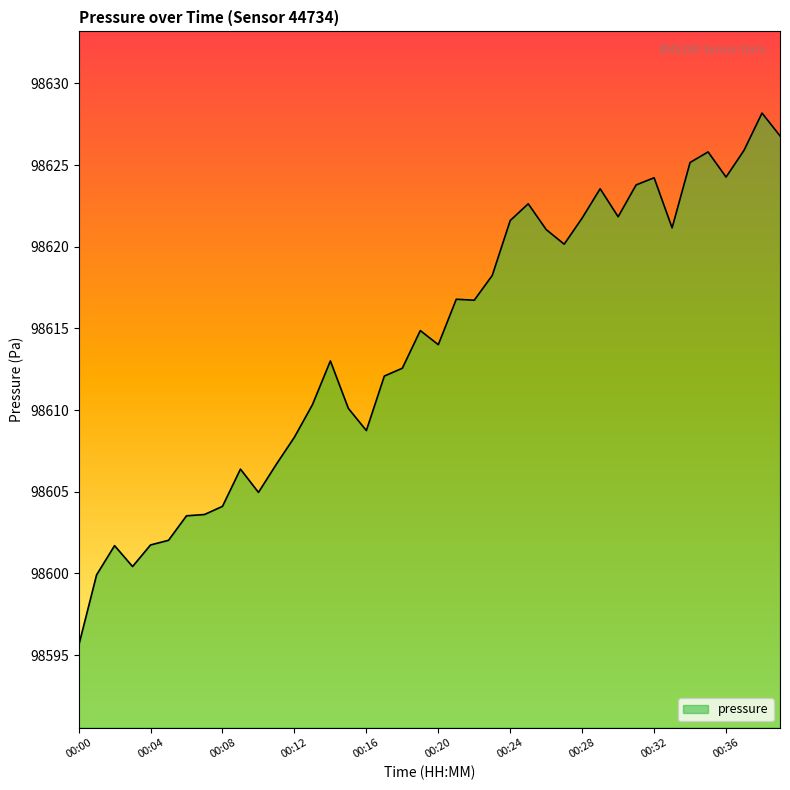

What is the greatest value displayed?

98628.2